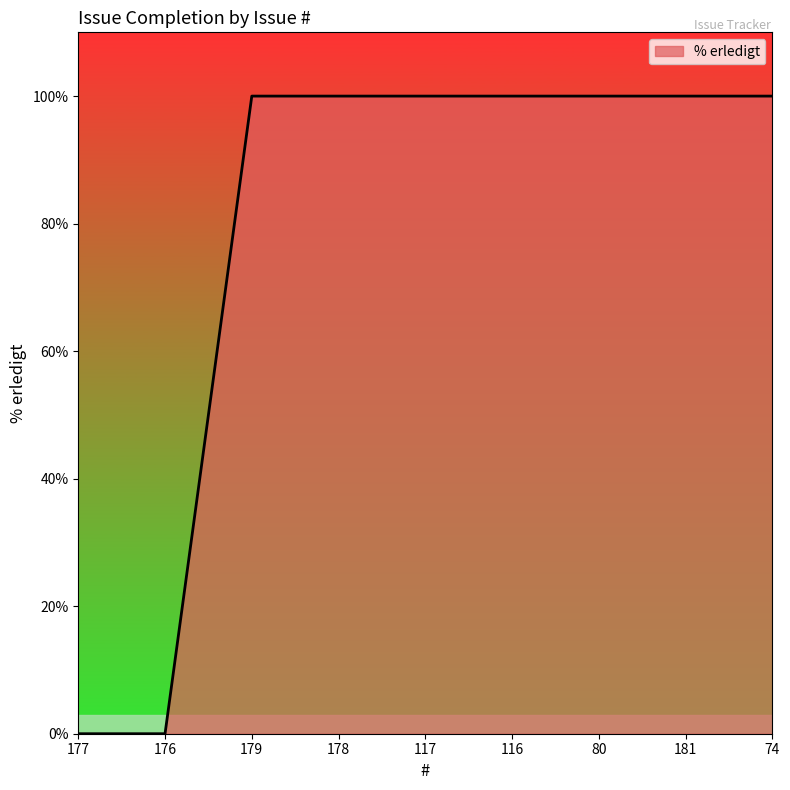

What is the change in value from 176 to 178?

+100